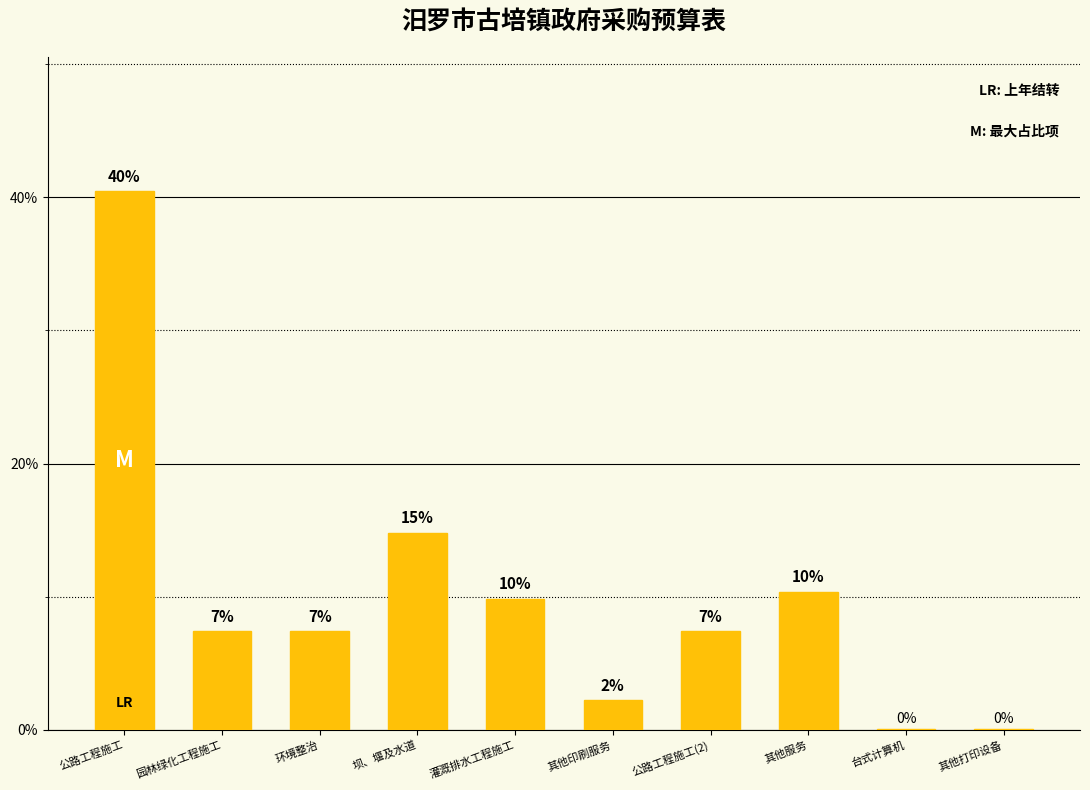

Reading left to right, extract all data points from this chart.

40.4	7.4	7.4	14.8	9.9	2.2	7.4	10.4	0.1	0.1